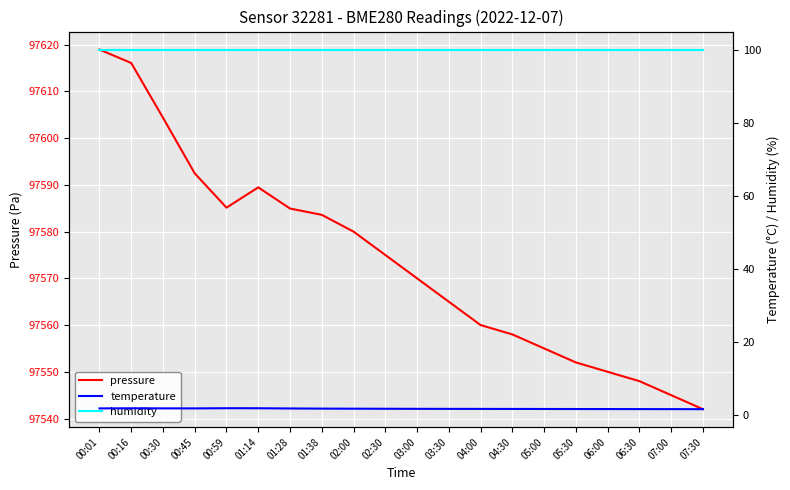

What is the label of the 10th point from the left?

02:30